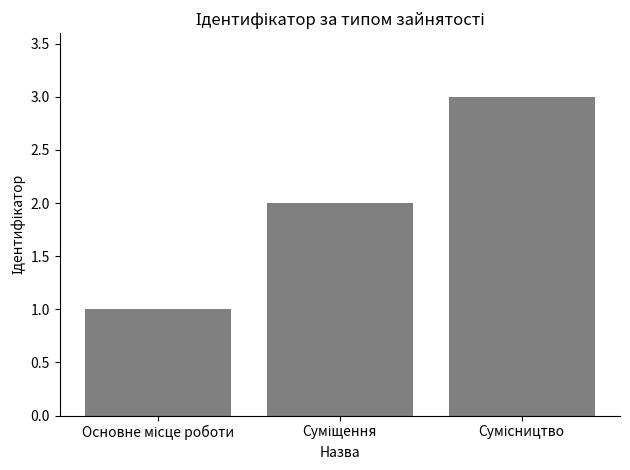

What is the greatest value displayed?

3